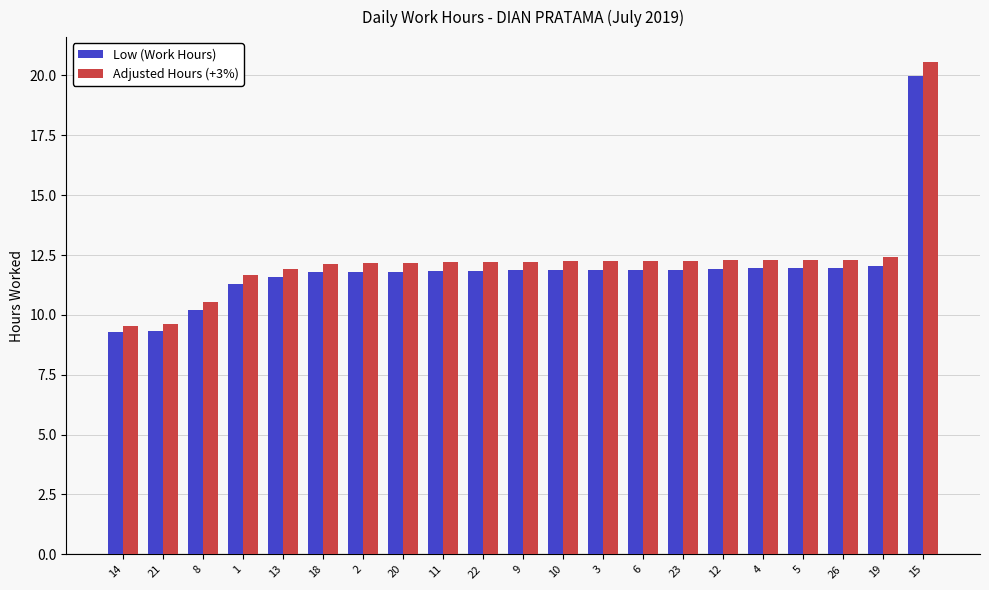

The Low (Work Hours) series shows 3.9 at 12. True or false?

False